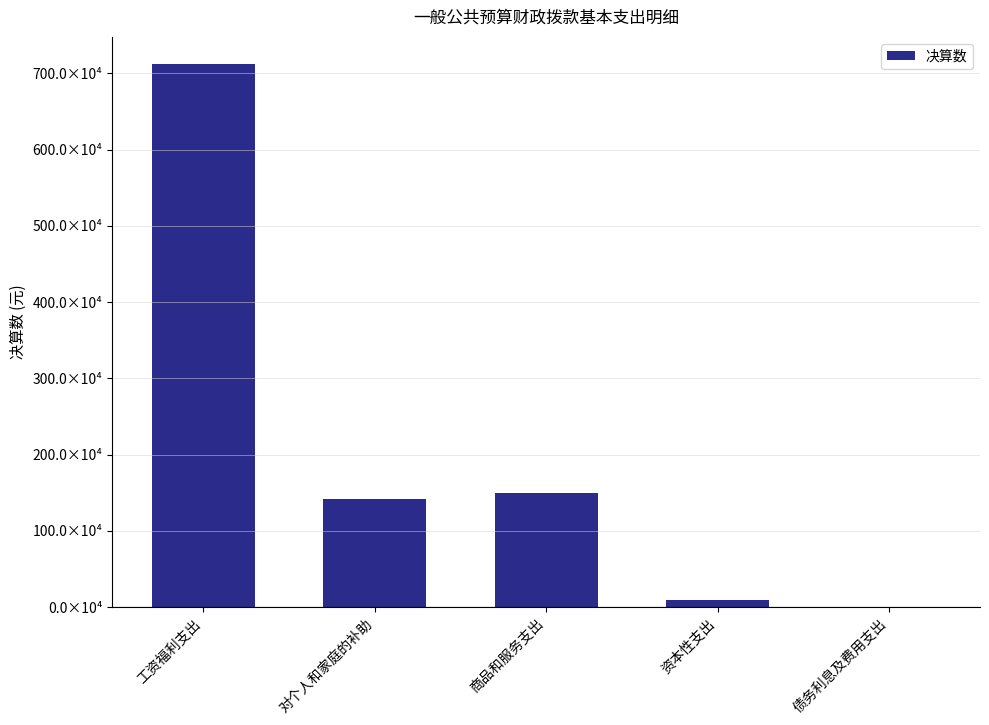

Are the bars horizontal?

No